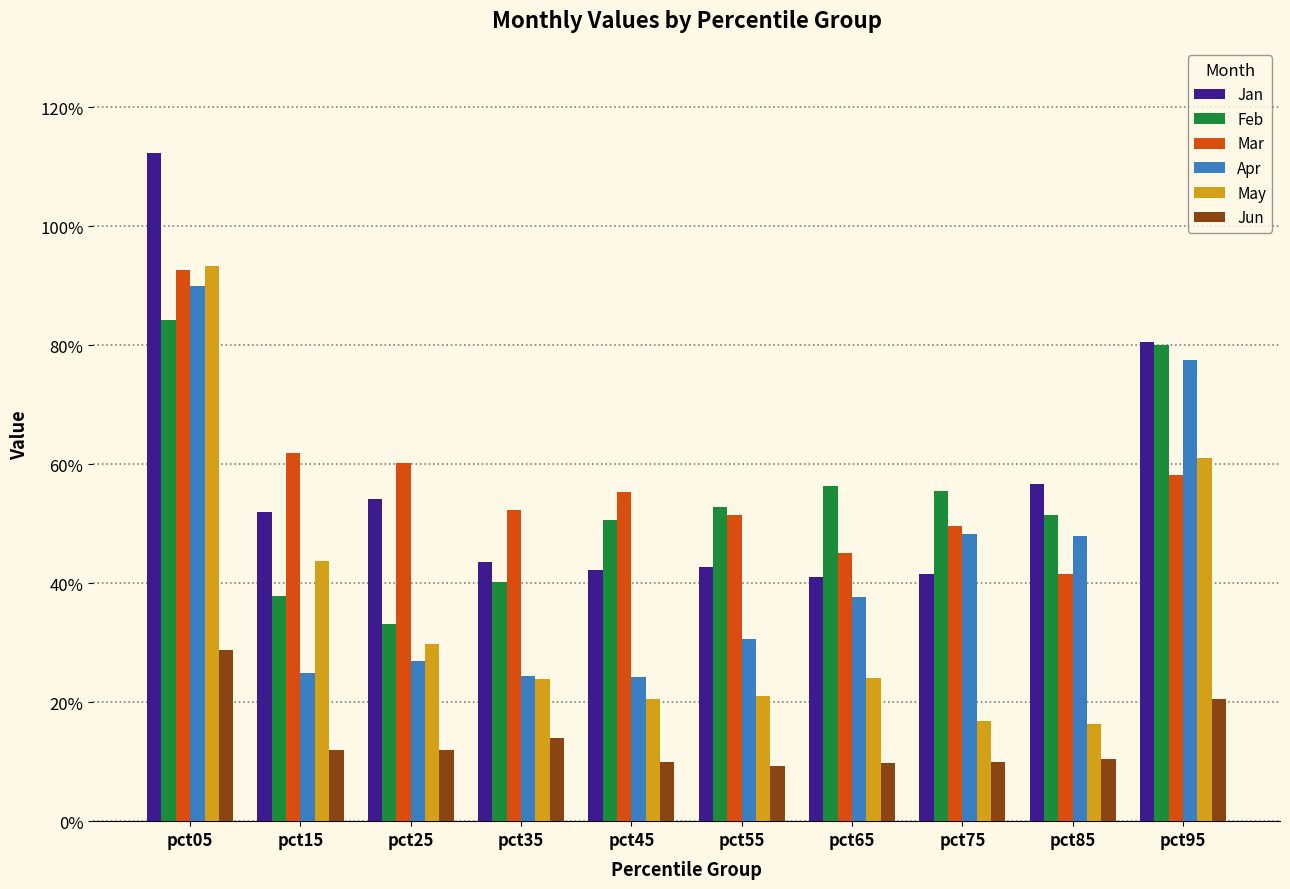

What are all the series names shown in the legend?

Jan, Feb, Mar, Apr, May, Jun